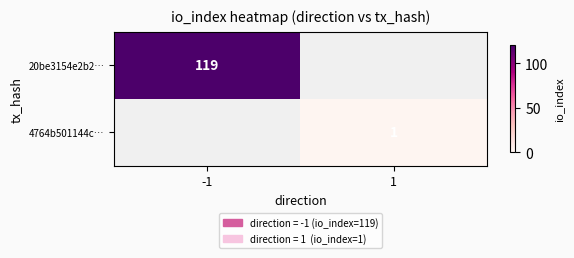

True or false: 20be3154e2b2… has a value of 28 at -1.

False